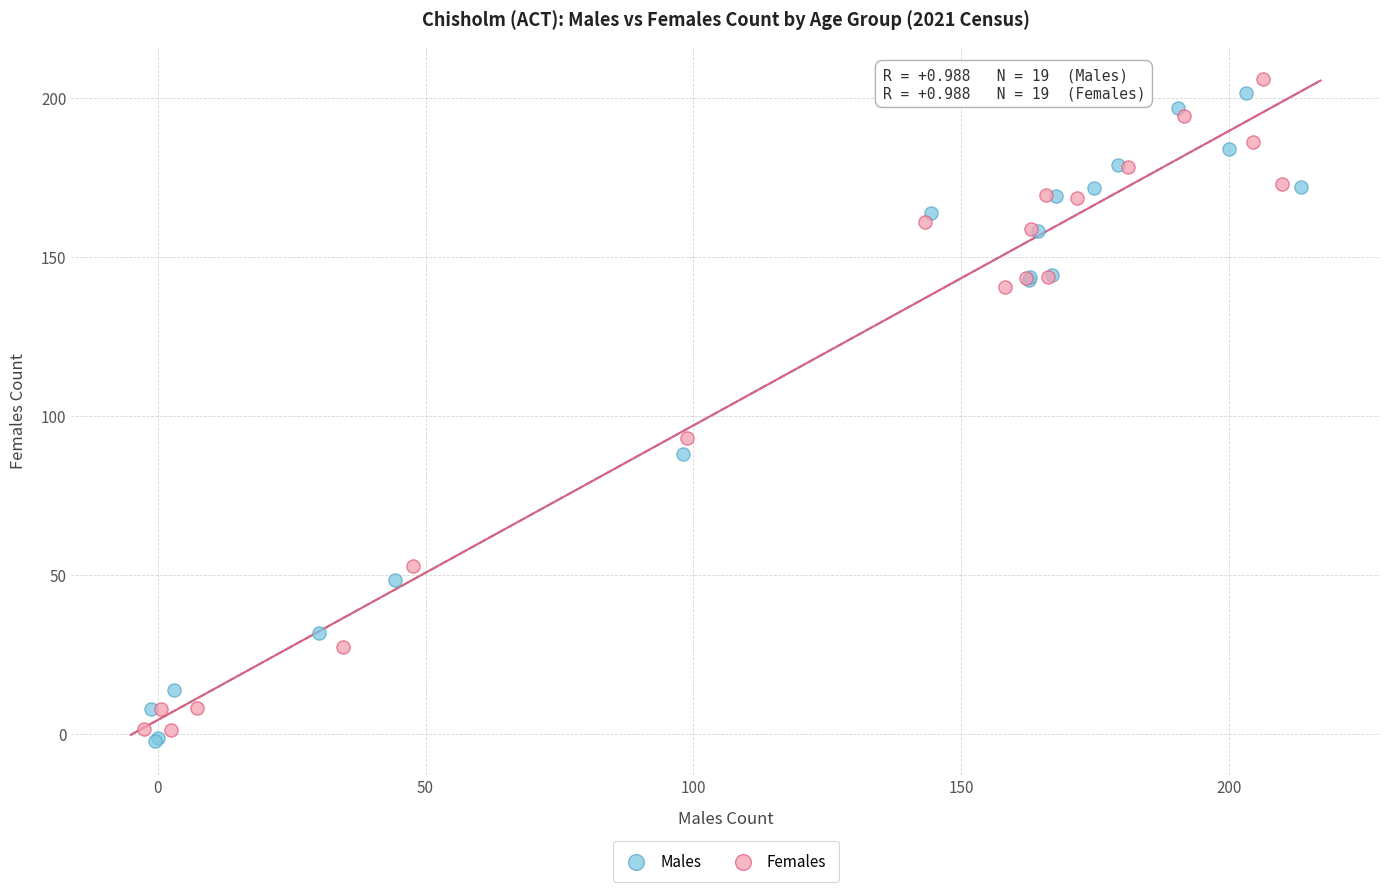

Which series has the largest Y range (max minus min)?

Females